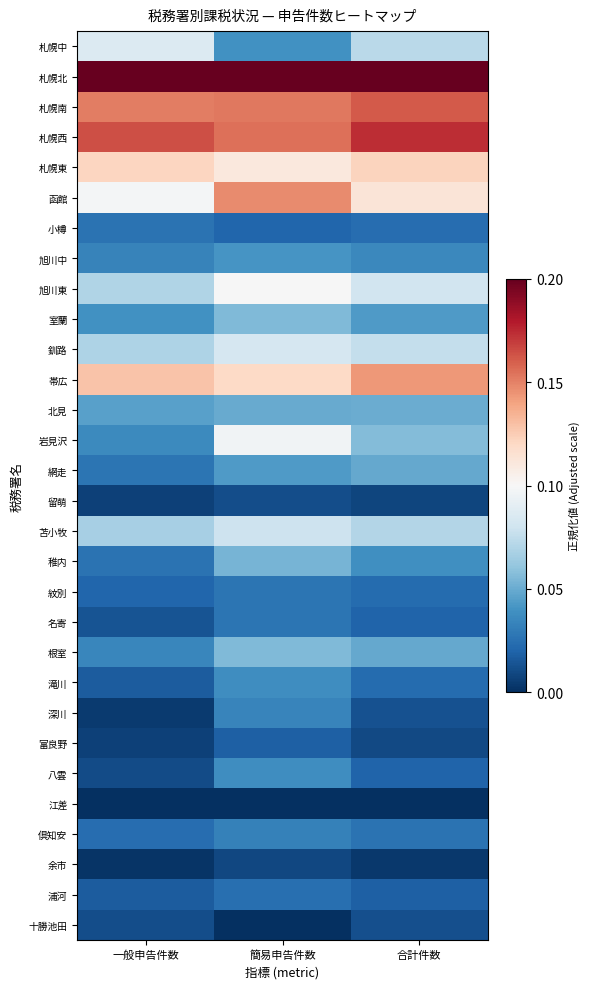

Reading left to right, list all the values displayed in this chart.

札幌中: 一般申告件数=0.1	簡易申告件数=0.0	合計件数=0.1
札幌北: 一般申告件数=0.2	簡易申告件数=0.2	合計件数=0.2
札幌南: 一般申告件数=0.2	簡易申告件数=0.2	合計件数=0.2
札幌西: 一般申告件数=0.2	簡易申告件数=0.2	合計件数=0.2
札幌東: 一般申告件数=0.1	簡易申告件数=0.1	合計件数=0.1
函館: 一般申告件数=0.1	簡易申告件数=0.1	合計件数=0.1
小樽: 一般申告件数=0.0	簡易申告件数=0.0	合計件数=0.0
旭川中: 一般申告件数=0.0	簡易申告件数=0.0	合計件数=0.0
旭川東: 一般申告件数=0.1	簡易申告件数=0.1	合計件数=0.1
室蘭: 一般申告件数=0.0	簡易申告件数=0.1	合計件数=0.0
釧路: 一般申告件数=0.1	簡易申告件数=0.1	合計件数=0.1
帯広: 一般申告件数=0.1	簡易申告件数=0.1	合計件数=0.1
北見: 一般申告件数=0.0	簡易申告件数=0.0	合計件数=0.1
岩見沢: 一般申告件数=0.0	簡易申告件数=0.1	合計件数=0.1
網走: 一般申告件数=0.0	簡易申告件数=0.0	合計件数=0.0
留萌: 一般申告件数=0.0	簡易申告件数=0.0	合計件数=0.0
苫小牧: 一般申告件数=0.1	簡易申告件数=0.1	合計件数=0.1
稚内: 一般申告件数=0.0	簡易申告件数=0.1	合計件数=0.0
紋別: 一般申告件数=0.0	簡易申告件数=0.0	合計件数=0.0
名寄: 一般申告件数=0.0	簡易申告件数=0.0	合計件数=0.0
根室: 一般申告件数=0.0	簡易申告件数=0.1	合計件数=0.0
滝川: 一般申告件数=0.0	簡易申告件数=0.0	合計件数=0.0
深川: 一般申告件数=0.0	簡易申告件数=0.0	合計件数=0.0
富良野: 一般申告件数=0.0	簡易申告件数=0.0	合計件数=0.0
八雲: 一般申告件数=0.0	簡易申告件数=0.0	合計件数=0.0
江差: 一般申告件数=0.0	簡易申告件数=0.0	合計件数=0.0
倶知安: 一般申告件数=0.0	簡易申告件数=0.0	合計件数=0.0
余市: 一般申告件数=0.0	簡易申告件数=0.0	合計件数=0.0
浦河: 一般申告件数=0.0	簡易申告件数=0.0	合計件数=0.0
十勝池田: 一般申告件数=0.0	簡易申告件数=0.0	合計件数=0.0